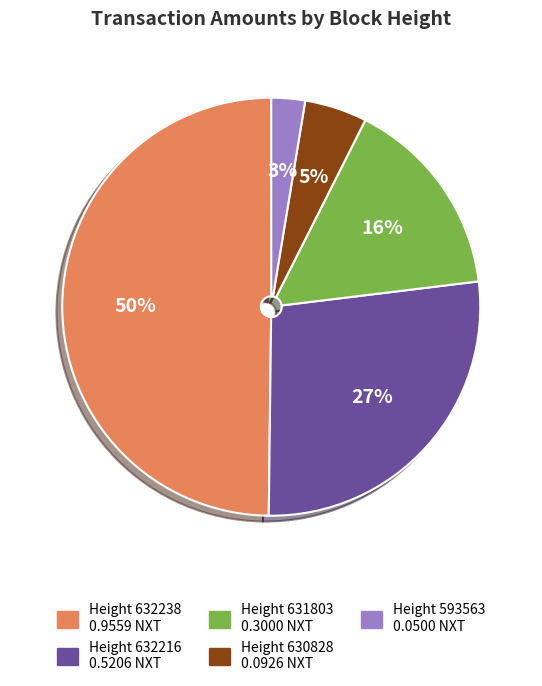

Count the number of slices in the pie.

5